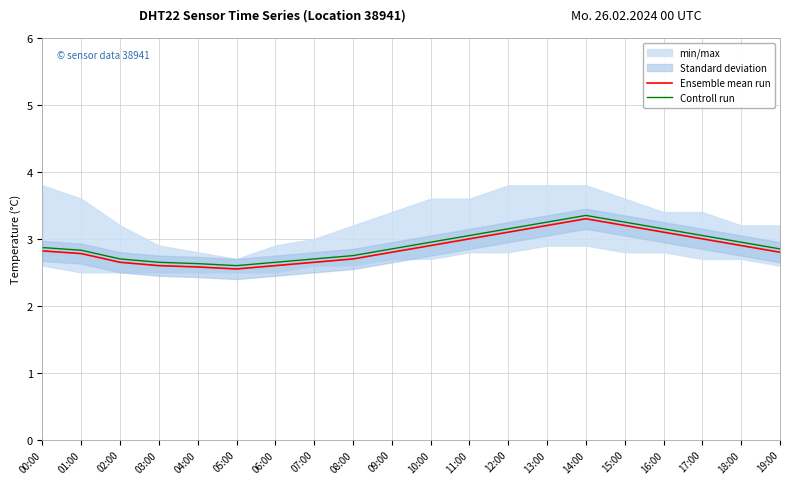

What is the sum of the Ensemble mean run values at 13:00 and 02:00?

5.8